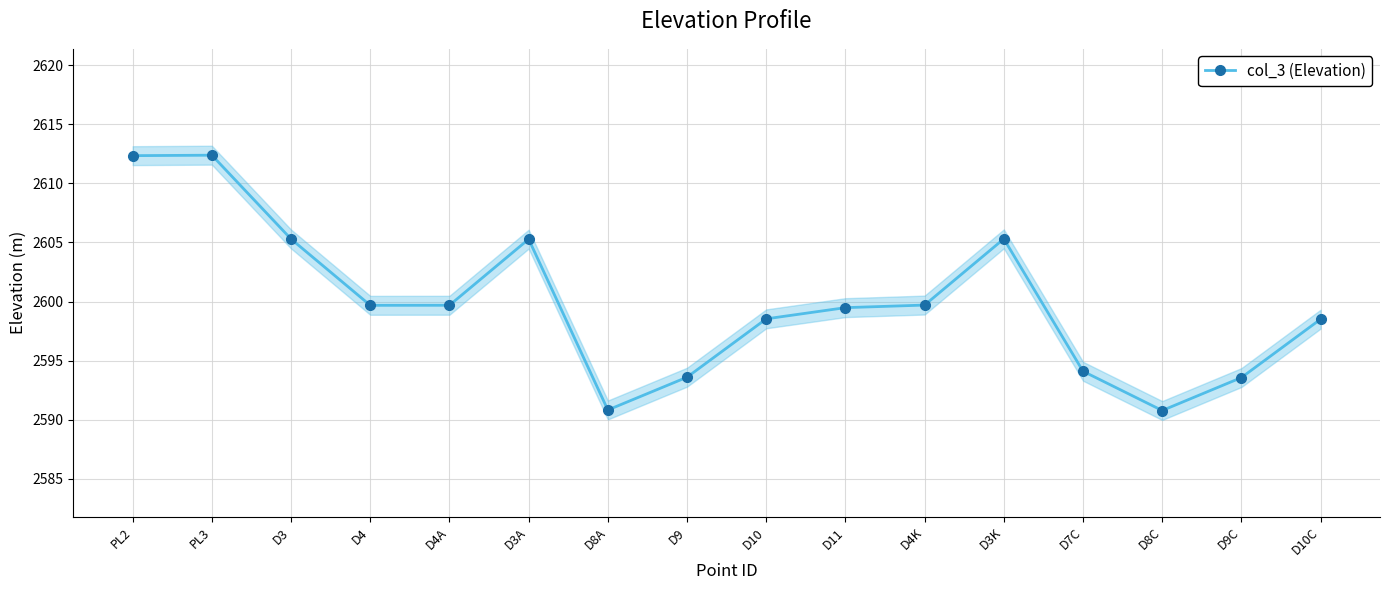

How many points are lower than both their immediate neighbors (excluding endpoints)?

3